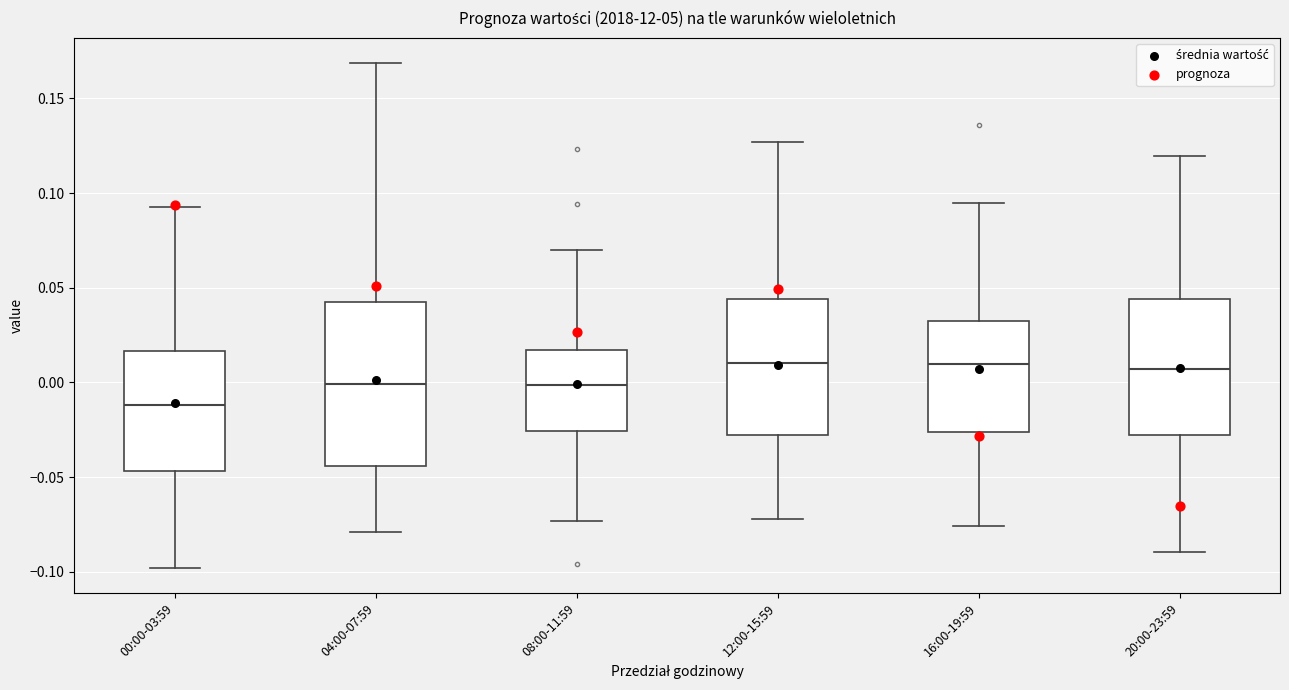

Reading left to right, read every box against the y-axis: the position of its median line, the range the box covers, and the ends of its whiskers. The values are not printed on the chart, so give them approximately, as read against the axis.

00:00-03:59: median -0.010, box -0.045 to 0.015, whiskers -0.100 to 0.095
04:00-07:59: median 0.000, box -0.045 to 0.040, whiskers -0.080 to 0.170
08:00-11:59: median 0.000, box -0.025 to 0.015, whiskers -0.075 to 0.070
12:00-15:59: median 0.010, box -0.030 to 0.045, whiskers -0.070 to 0.125
16:00-19:59: median 0.010, box -0.025 to 0.030, whiskers -0.075 to 0.095
20:00-23:59: median 0.005, box -0.030 to 0.045, whiskers -0.090 to 0.120